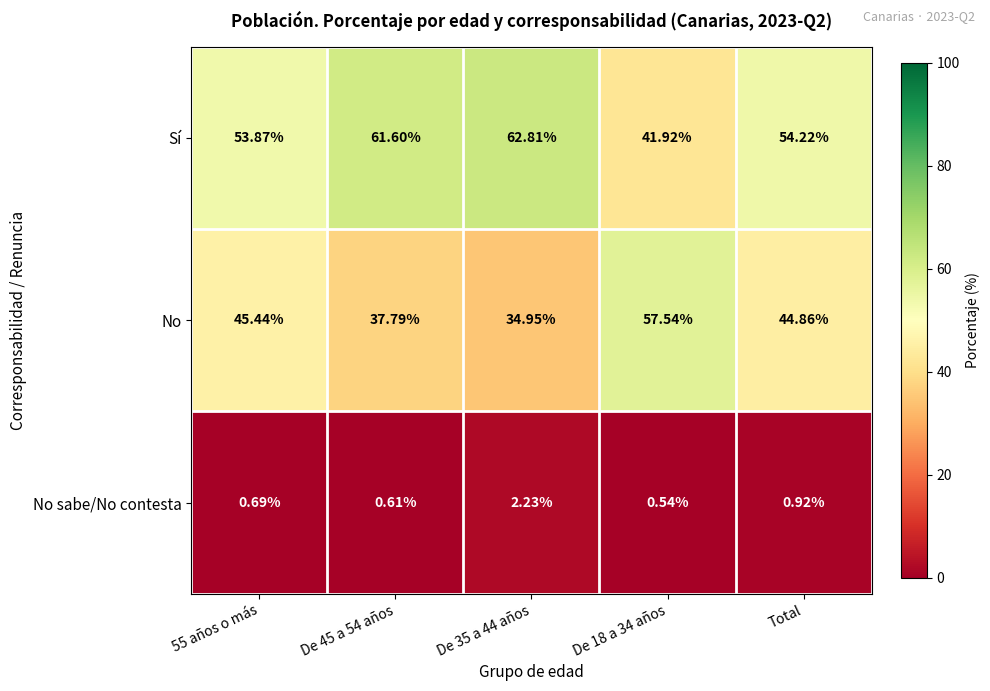

Which series has the largest range (max minus min)?

No